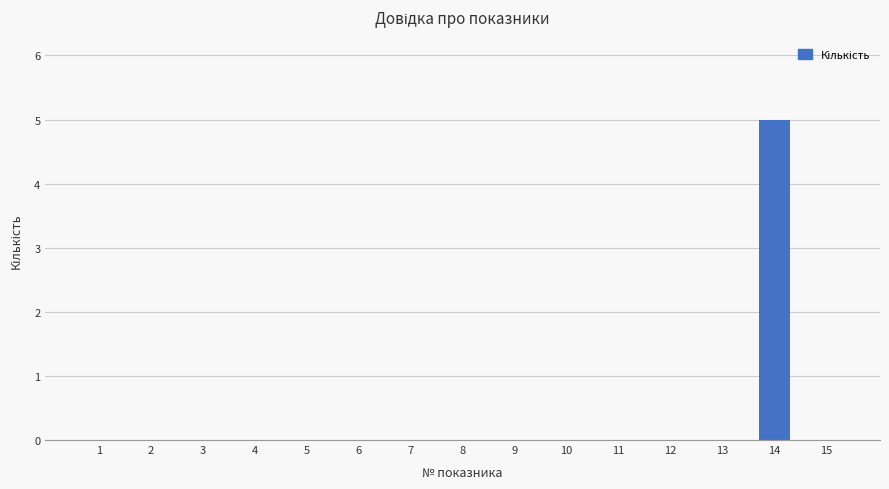

At which category does the chart reach its peak across all series?

14